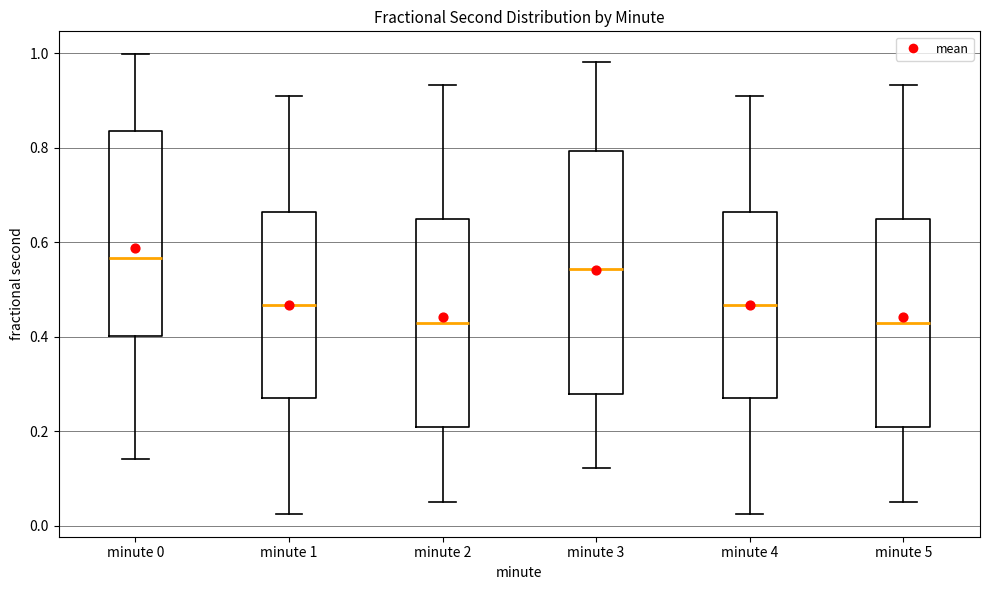

Reading left to right, transcribe this box plot: for each box, give where its median line is, the range the box spans, and where its two whiskers end, as read against the y-axis. The values are not printed on the chart, so give them approximately, as read against the axis.

minute 0: median 0.56, box 0.40 to 0.84, whiskers 0.14 to 1.00
minute 1: median 0.46, box 0.28 to 0.66, whiskers 0.02 to 0.90
minute 2: median 0.42, box 0.20 to 0.64, whiskers 0.06 to 0.94
minute 3: median 0.54, box 0.28 to 0.80, whiskers 0.12 to 0.98
minute 4: median 0.46, box 0.28 to 0.66, whiskers 0.02 to 0.90
minute 5: median 0.42, box 0.20 to 0.64, whiskers 0.06 to 0.94